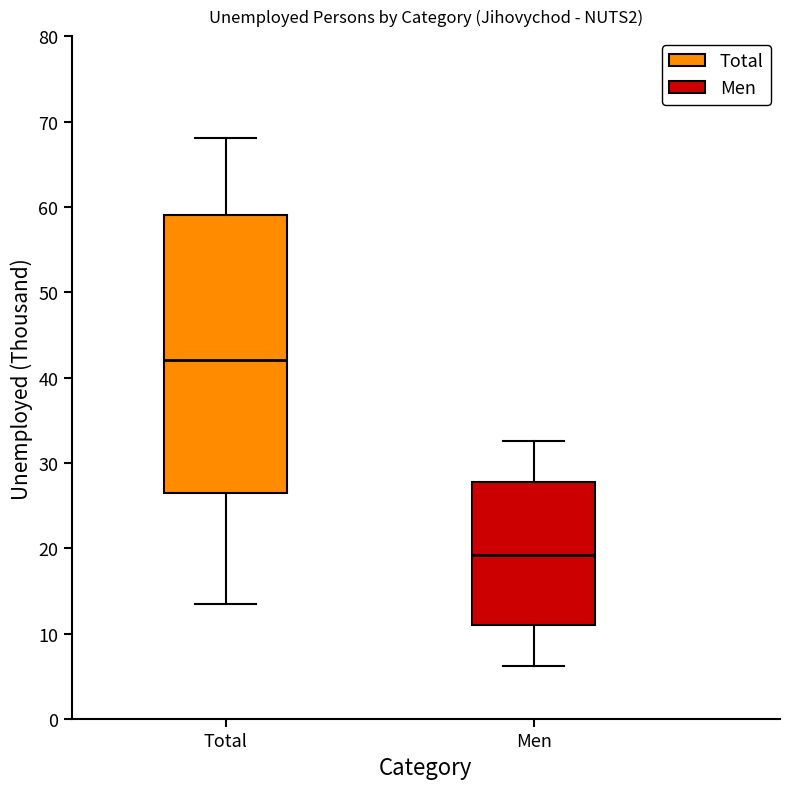

Which box has the lowest median line?

Men